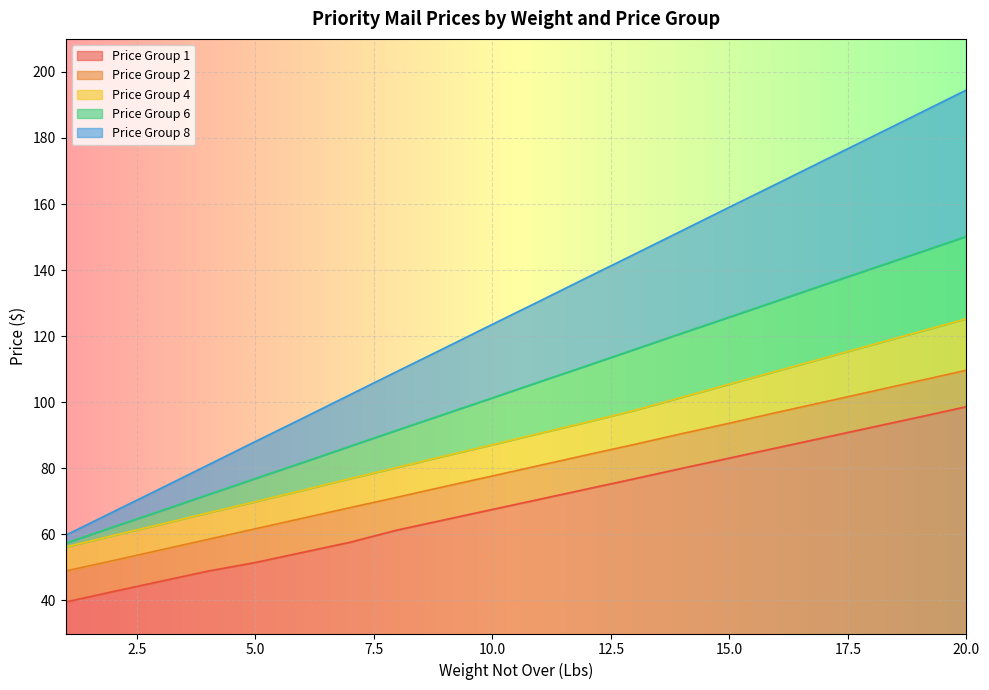

What is the average value of the Price Group 2 series?

79.3